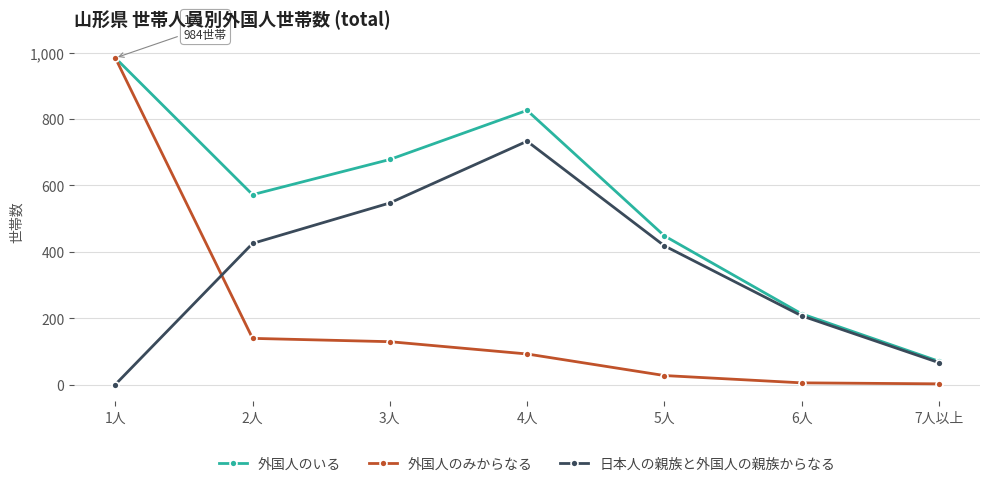

What is the greatest value displayed?

984